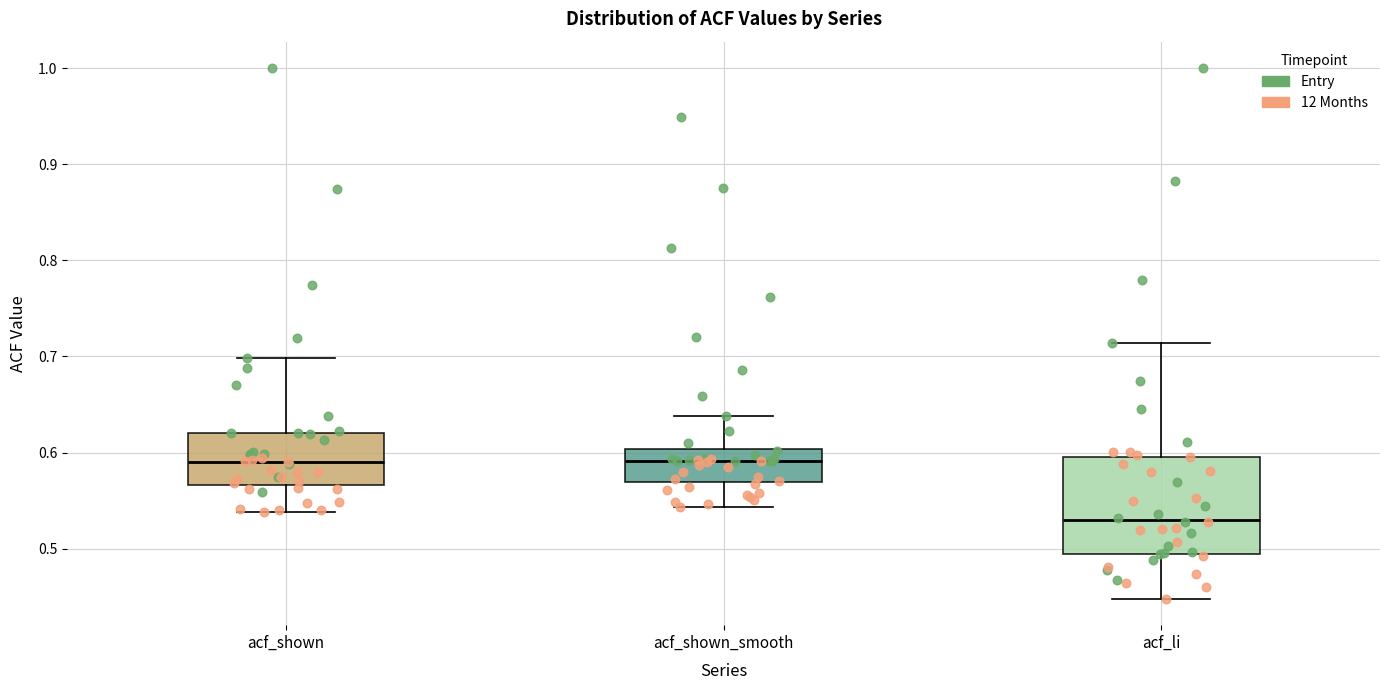

Which box has the lowest median line?

acf_li